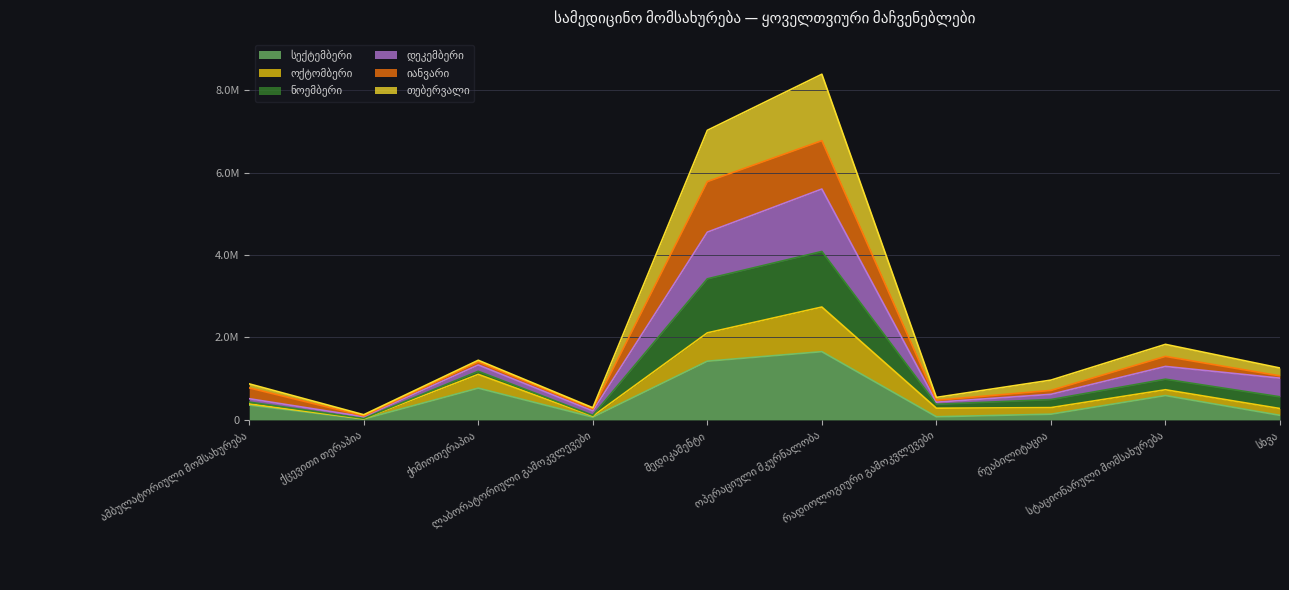

What is the value of the დეკემბერი point at the 7th from the left?

430089.4